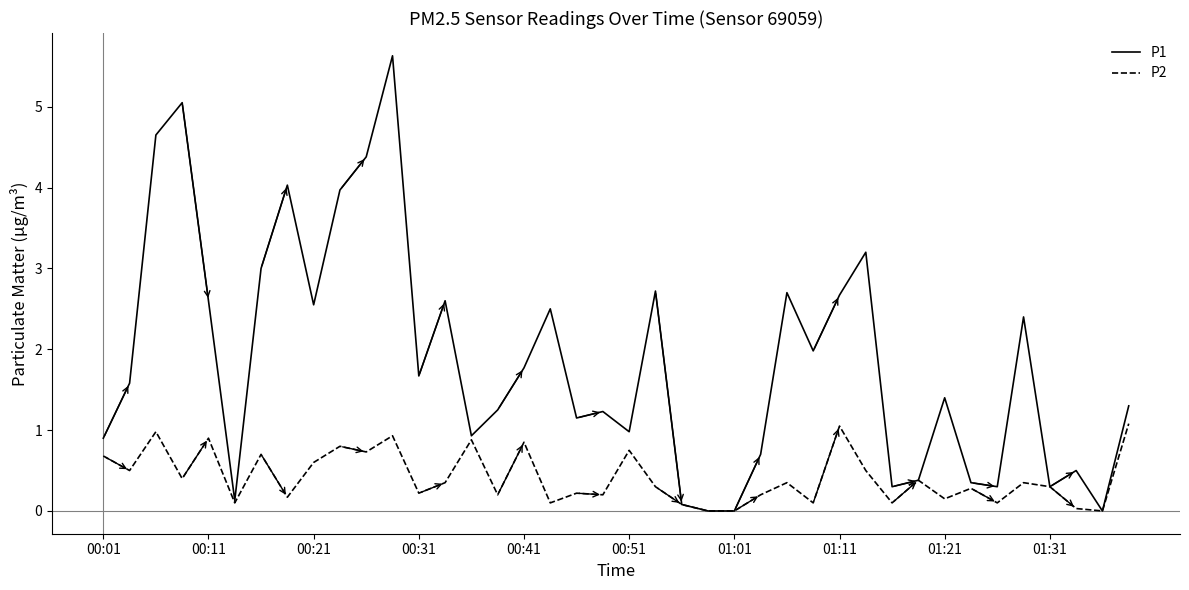

Which series has the largest total across all categories?

P1